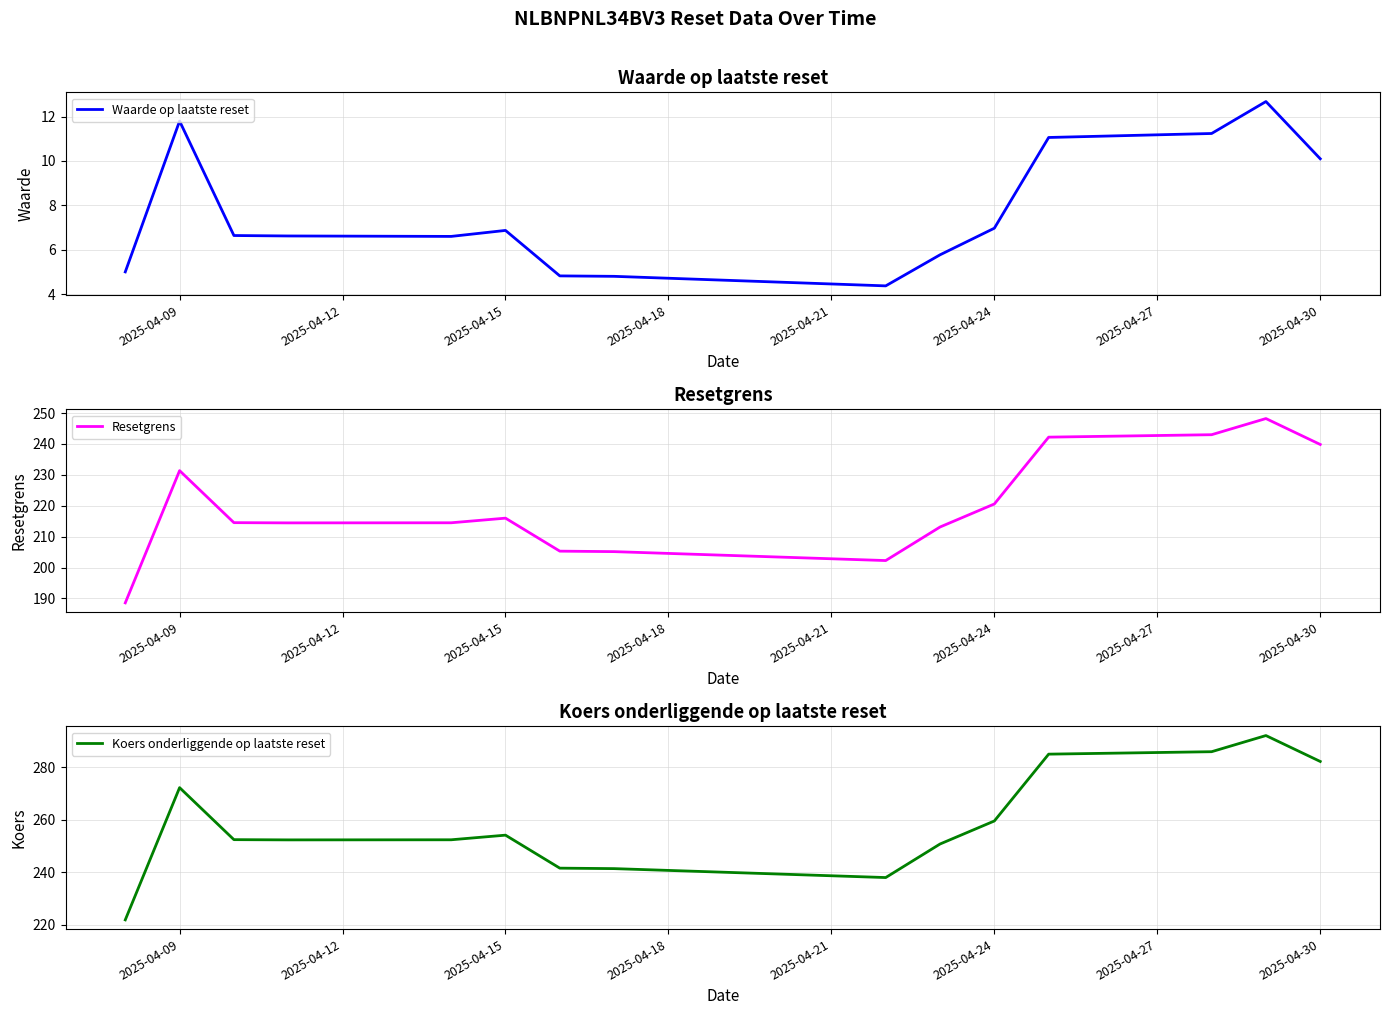

What is the maximum value for Koers onderliggende op laatste reset?

292.0